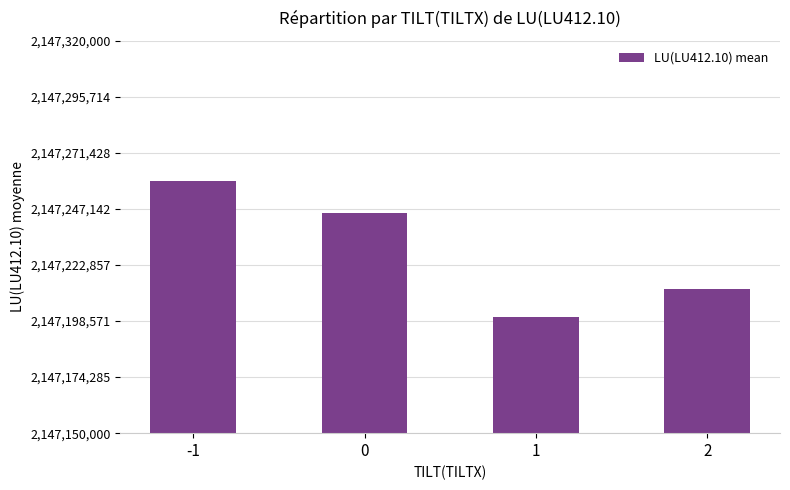

True or false: the data shows 718985716.7 at 0.

False